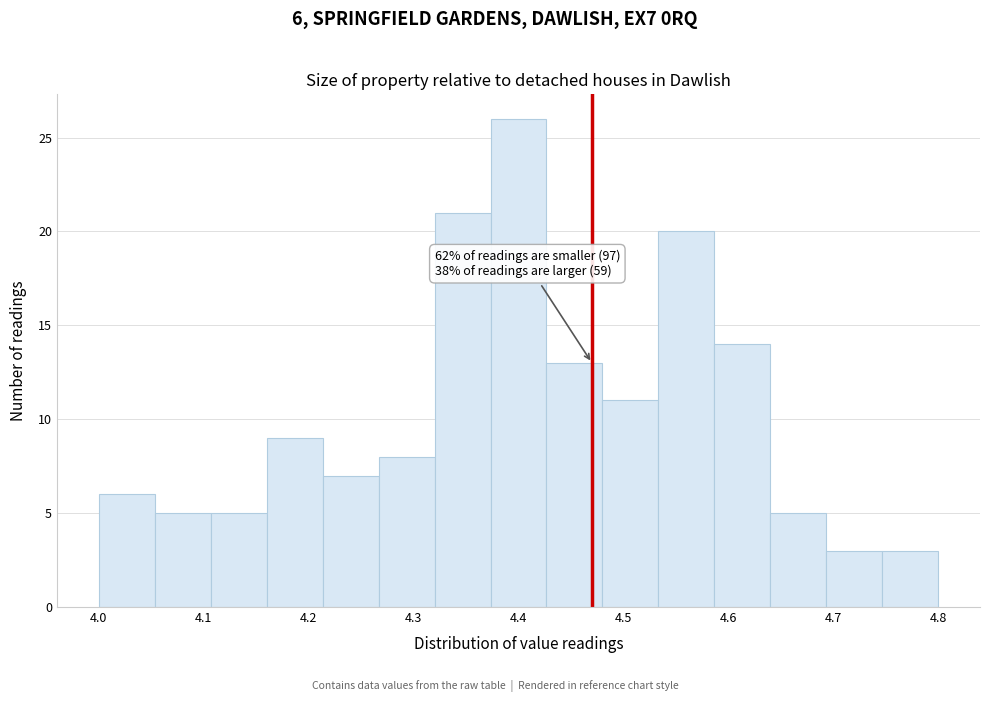

Which range on the x-axis has the tallest bar?

4.37 to 4.43